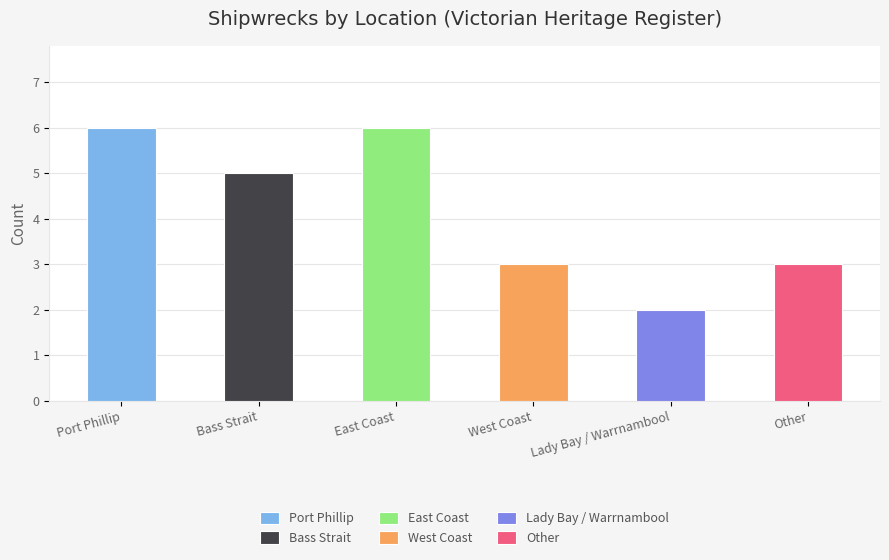

List the labels in order of value, smallest first.

Lady Bay / Warrnambool, West Coast, Other, Bass Strait, Port Phillip, East Coast